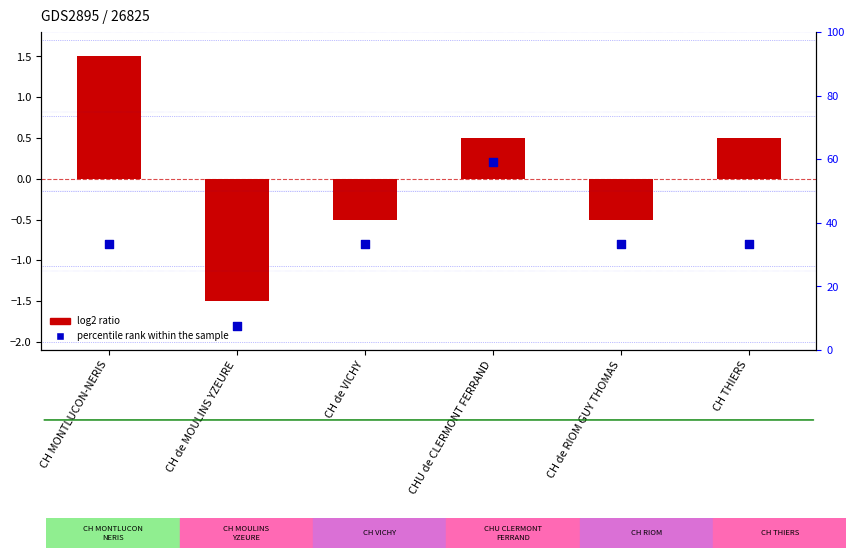

What are all the series names shown in the legend?

log2 ratio, percentile rank within the sample